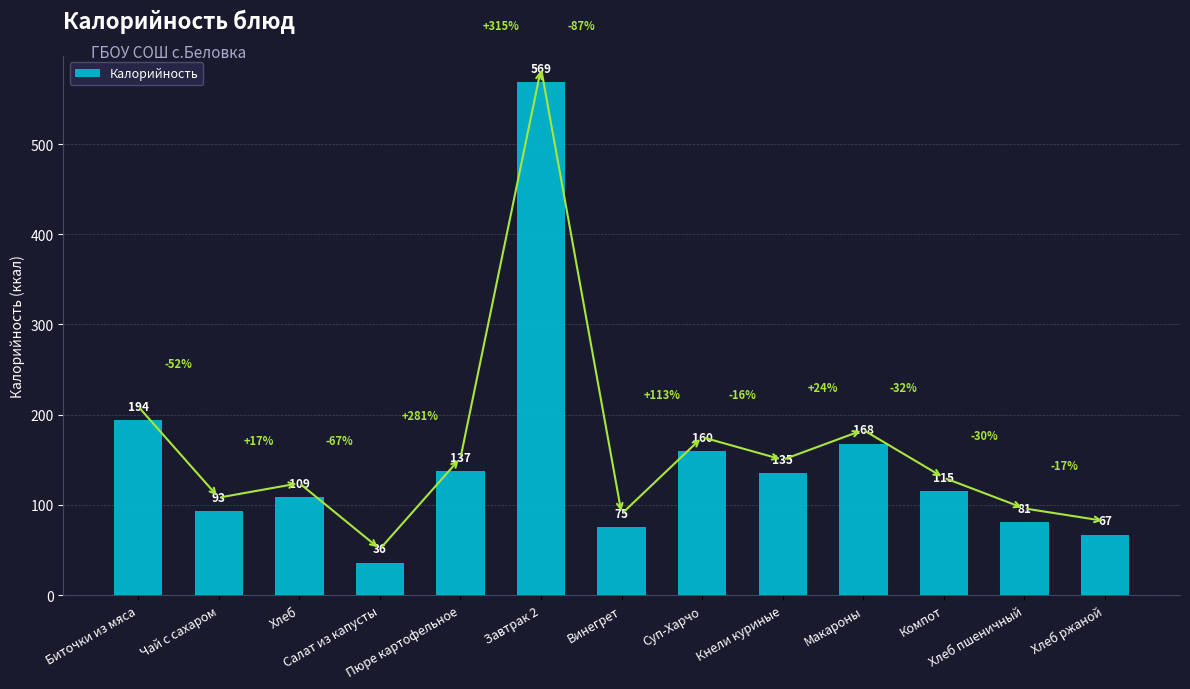

Are the bars grouped side by side (vs. stacked)?

No